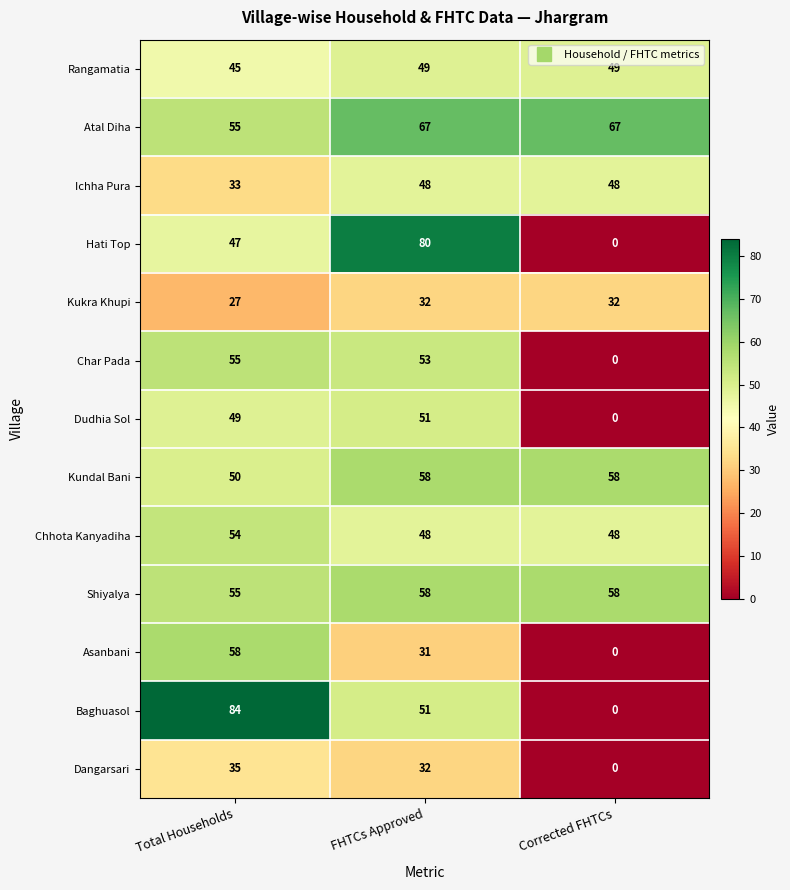

What is the maximum value for Char Pada?

55